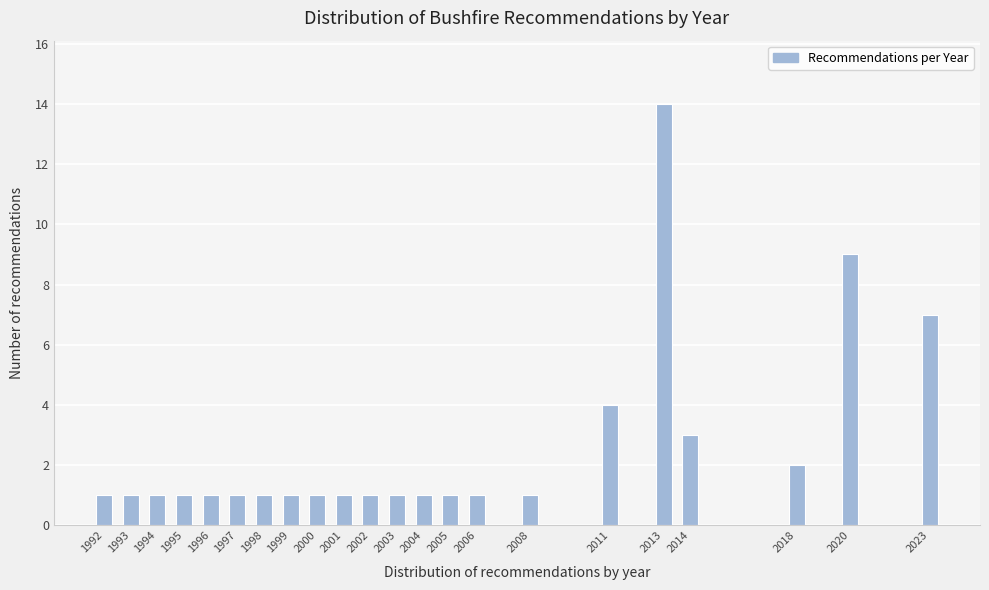

Reading right to left, list all the values displayed in this chart.

7	9	2	3	14	4	1	1	1	1	1	1	1	1	1	1	1	1	1	1	1	1